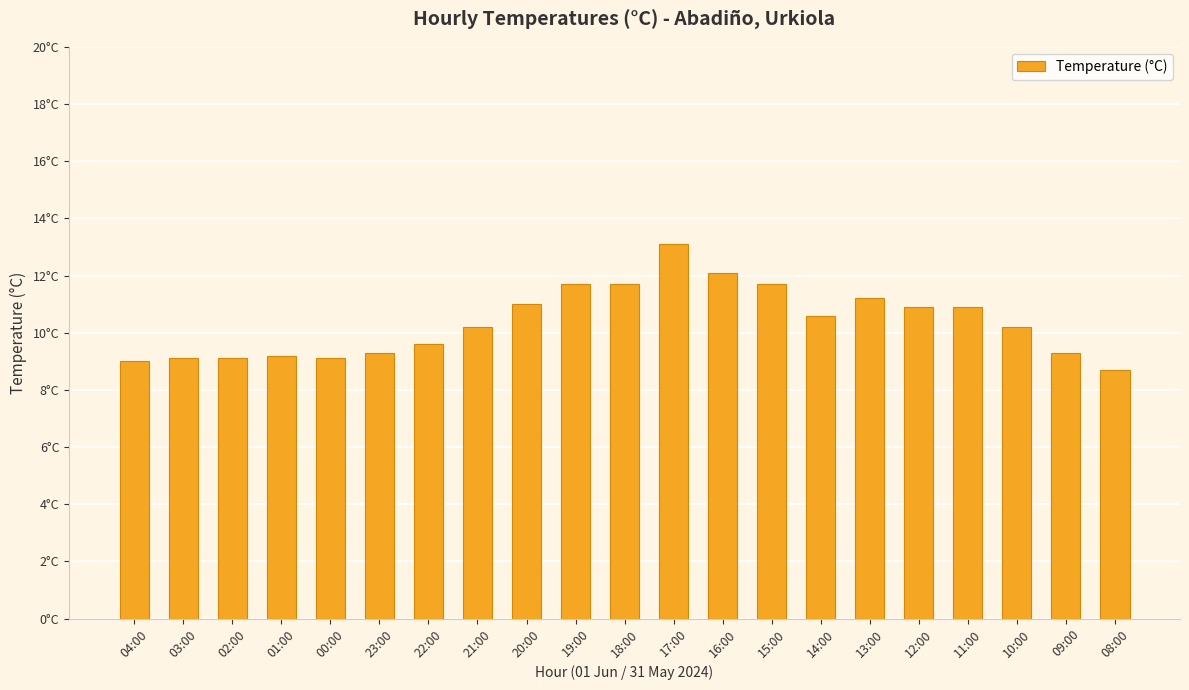

At which label does the data first exceed 10?

21:00